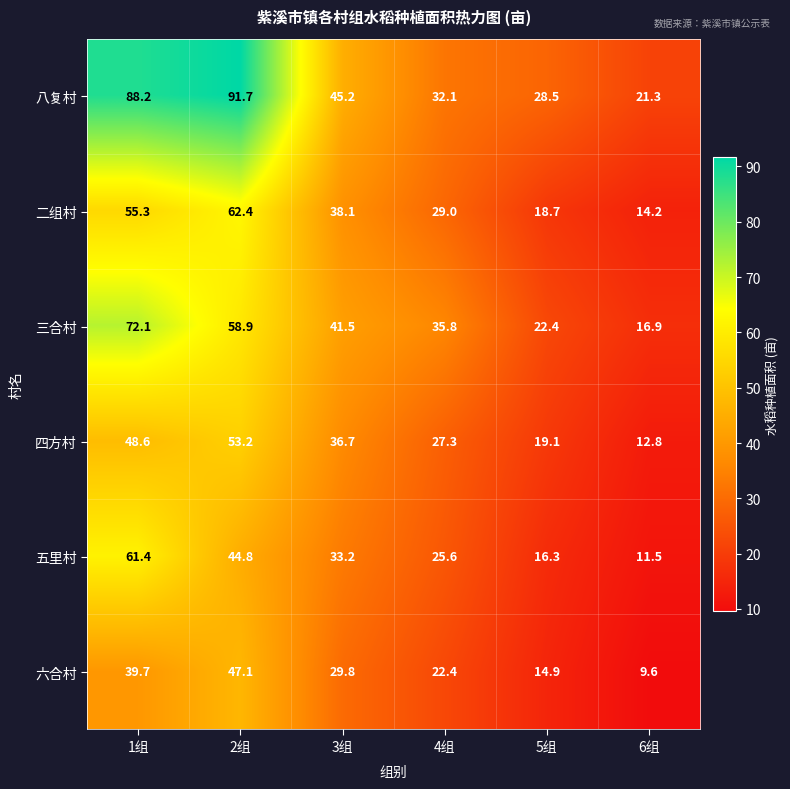

Which series has the widest spread of values?

八复村